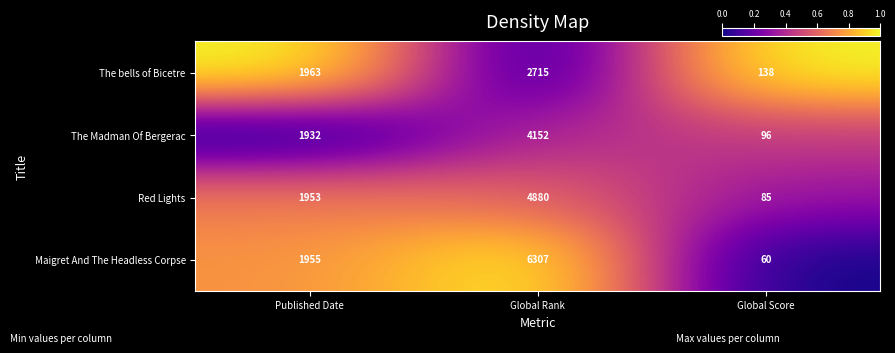

How many Red Lights values are between 85 and 4880?

3